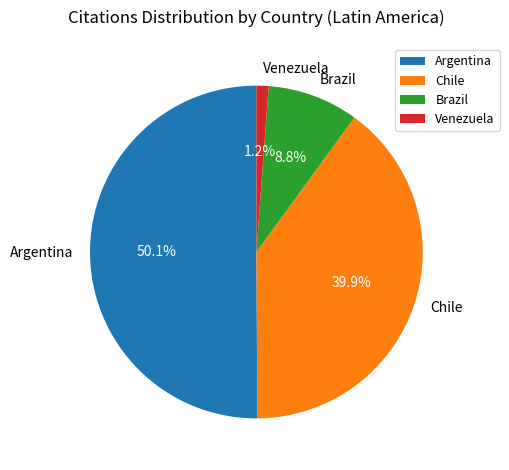

Combined, what portion of the pie is Argentina and Chile?

90.0%